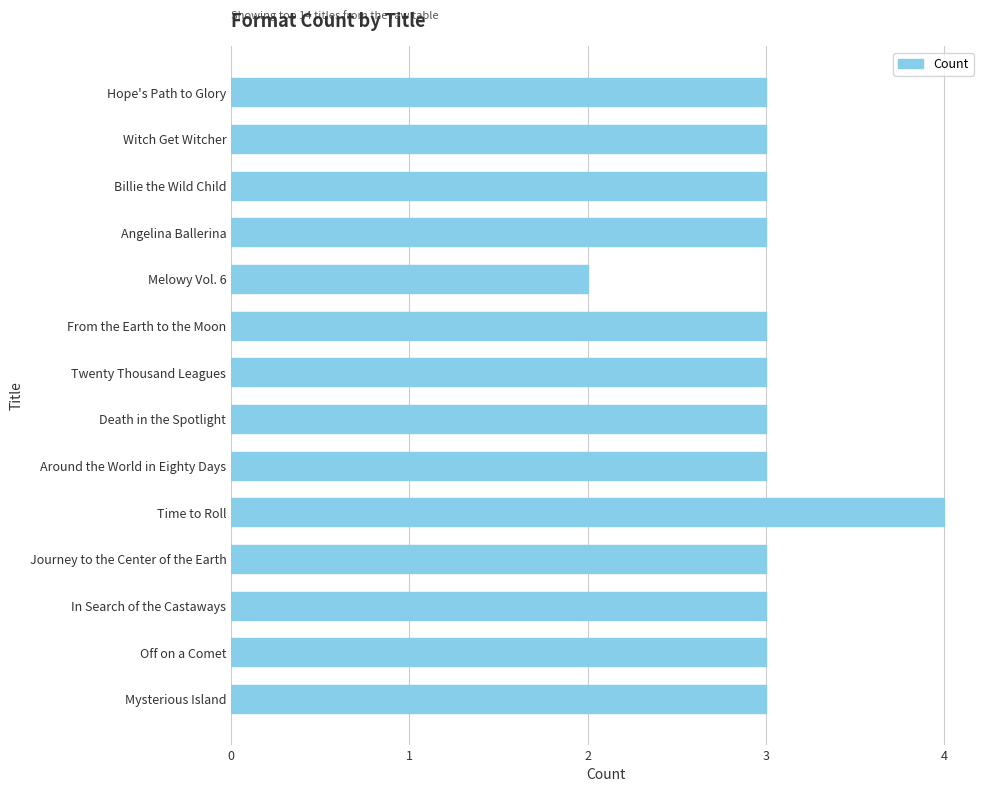

Reading bottom to top, transcribe all the data shown in this chart.

3	3	3	3	4	3	3	3	3	2	3	3	3	3